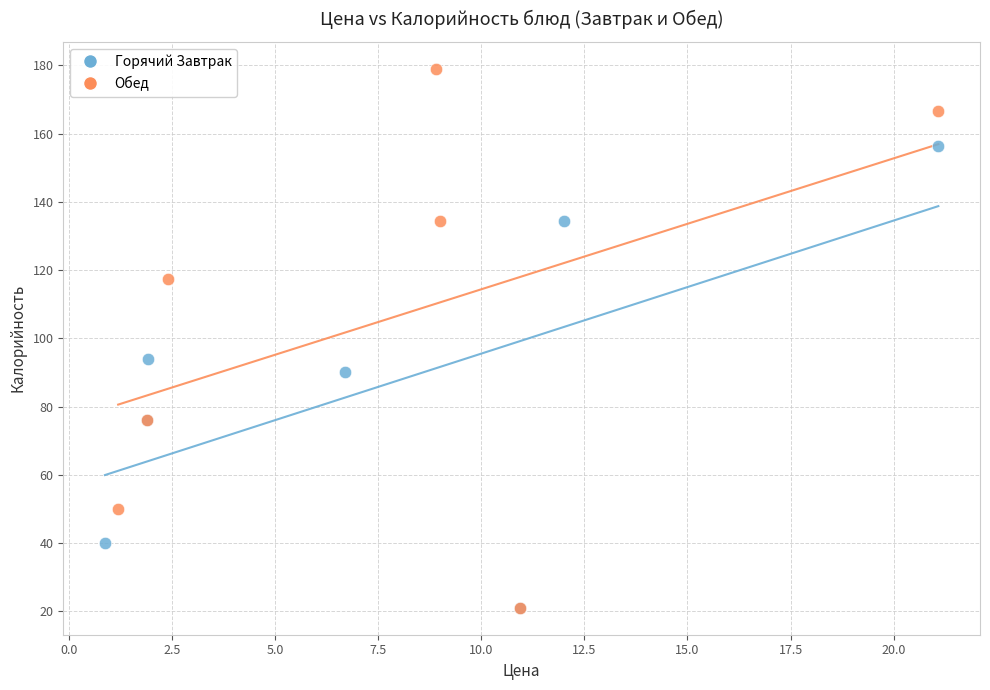

Which series has the widest spread of Y values?

Обед